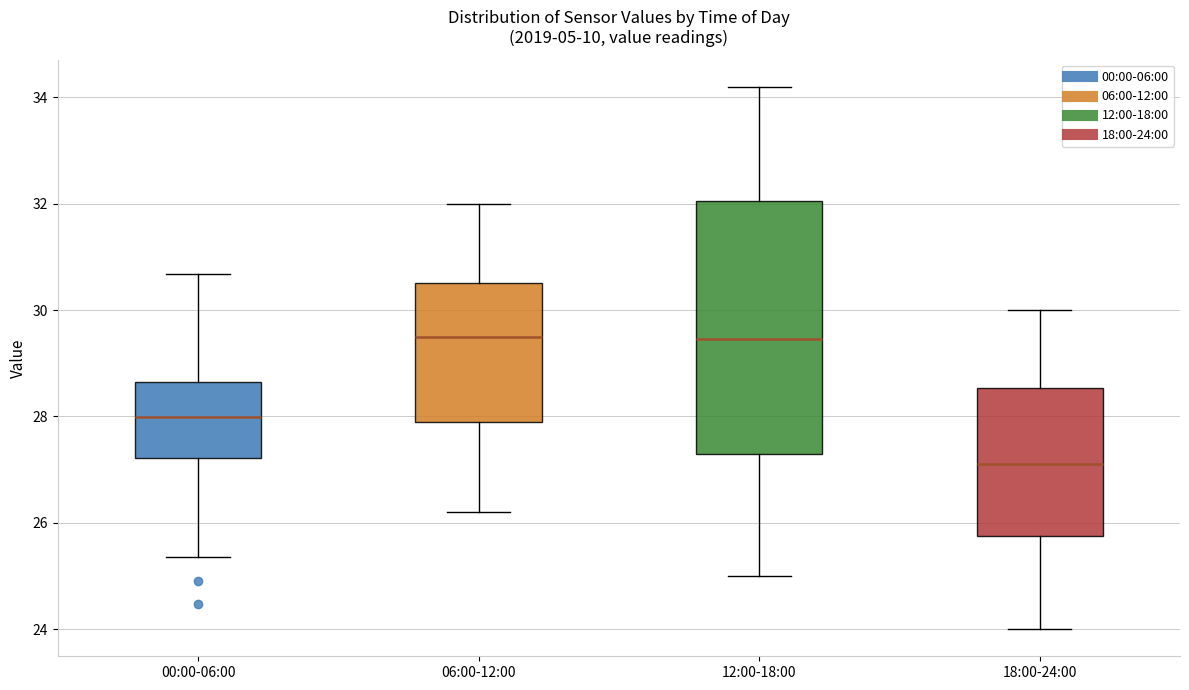

Where does the upper whisker of the box for 12:00-18:00 end on the y-axis? The values are not printed on the chart, so give them approximately, as read against the axis.

34.2